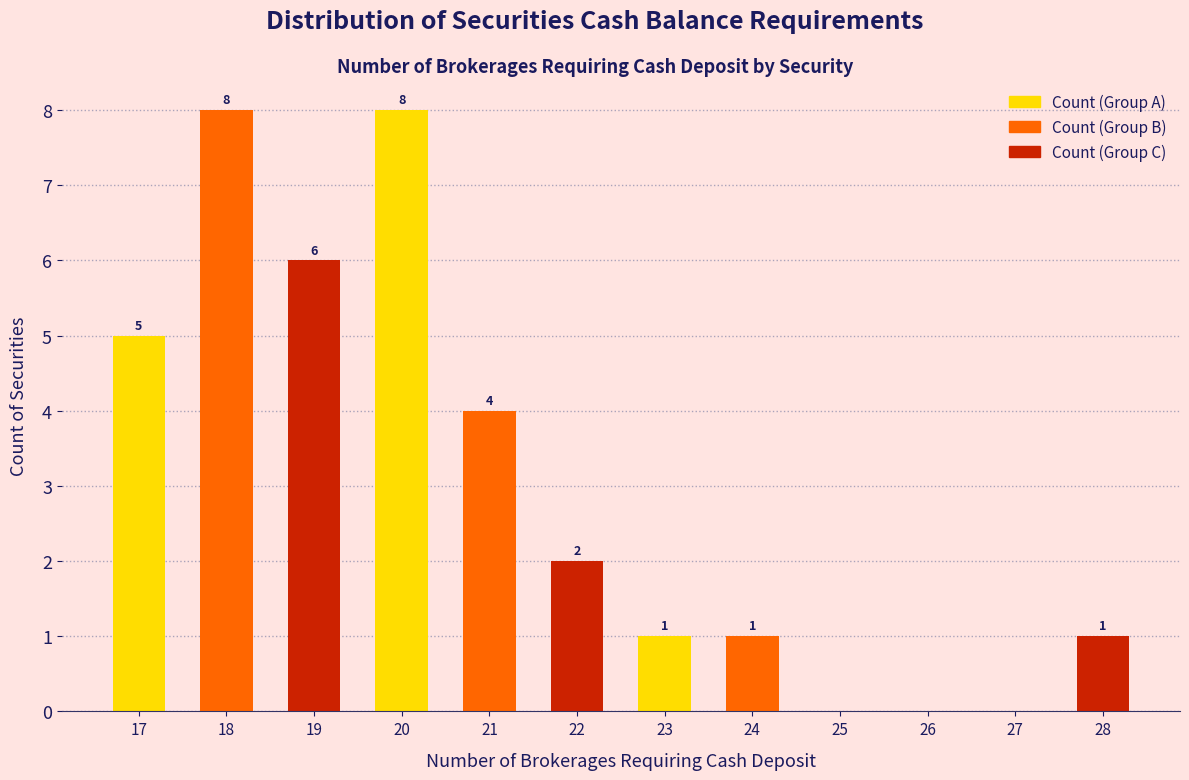

What is the maximum value shown in the chart?

8